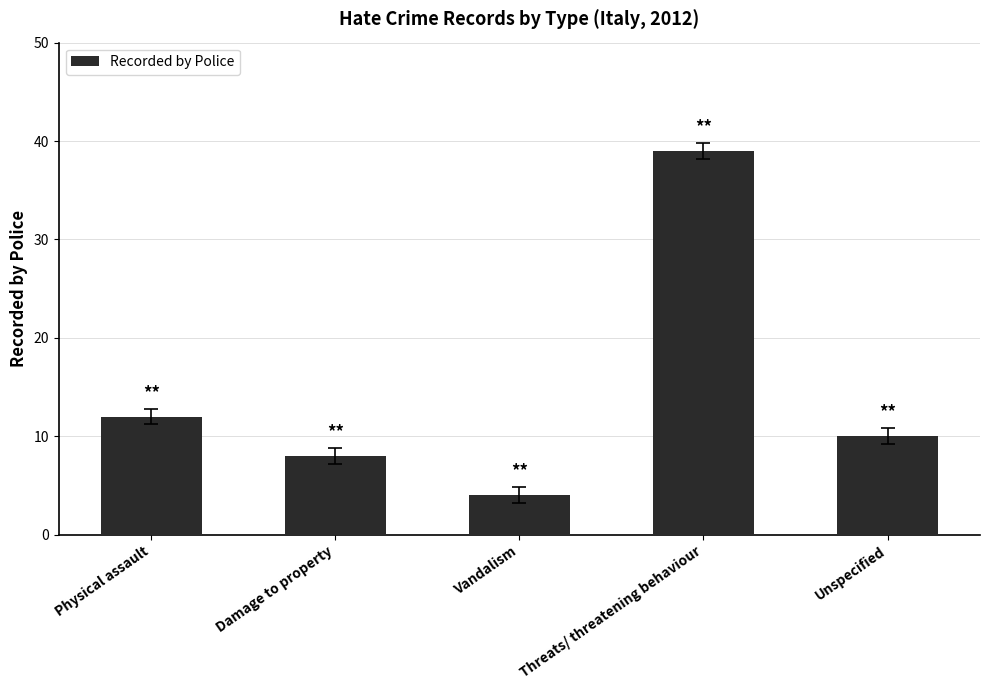

How many categories are shown in the chart?

5